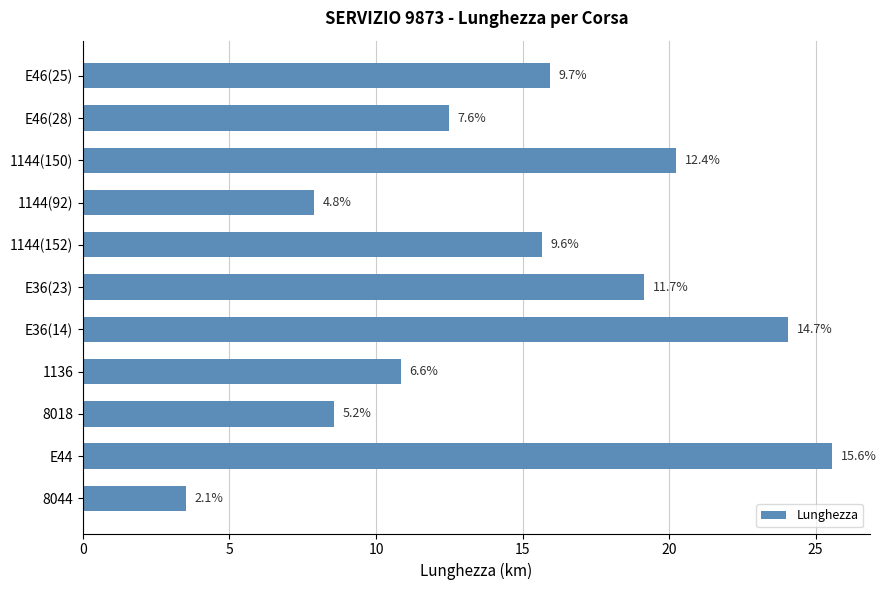

How many bars are there in total?

11